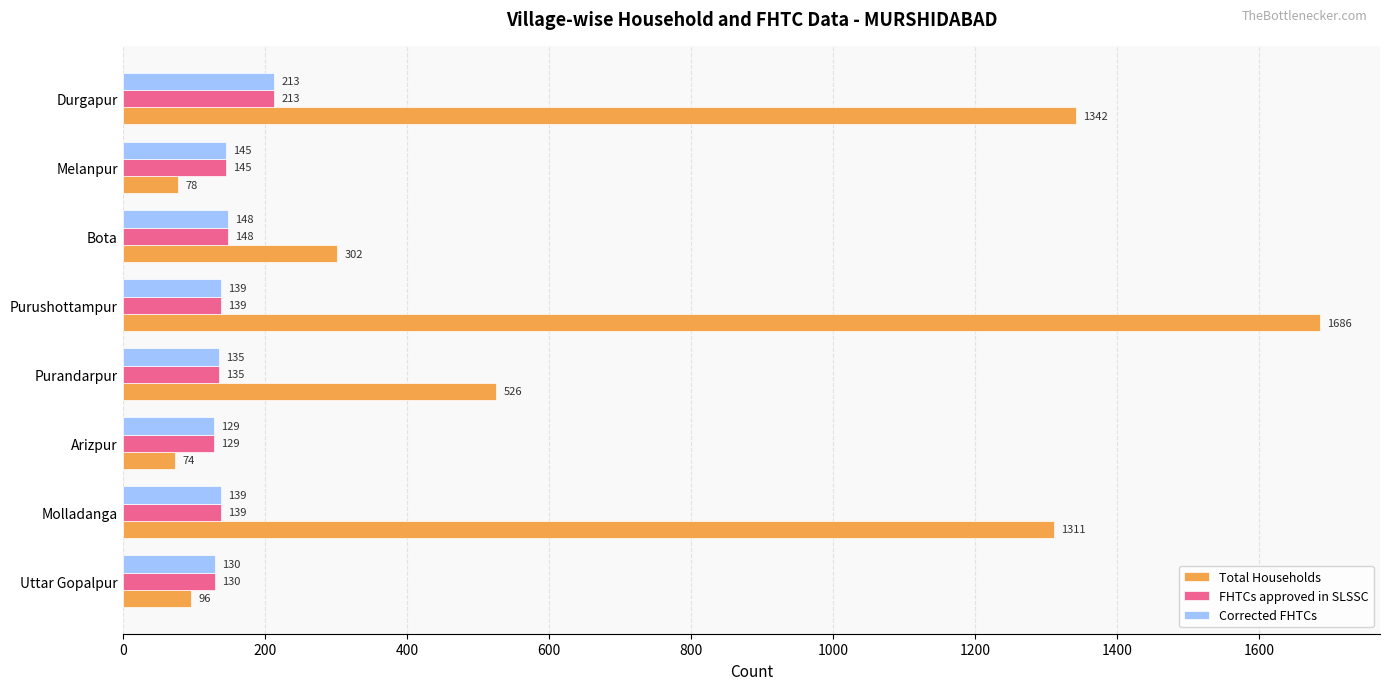

Which series has the largest total across all categories?

Total Households